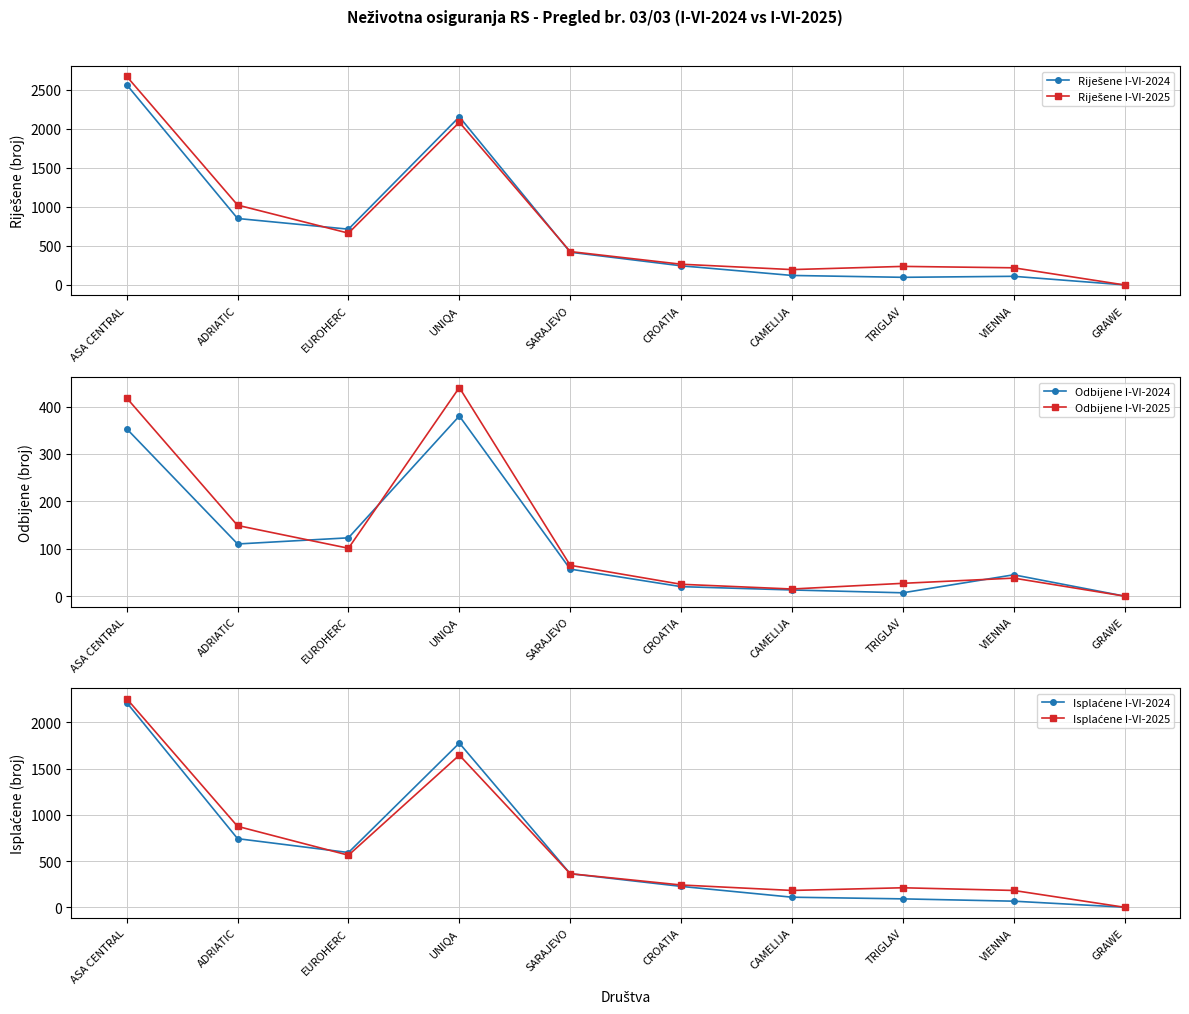

Between TRIGLAV and GRAWE, which series saw the biggest shift?

Riješene I-VI-2025